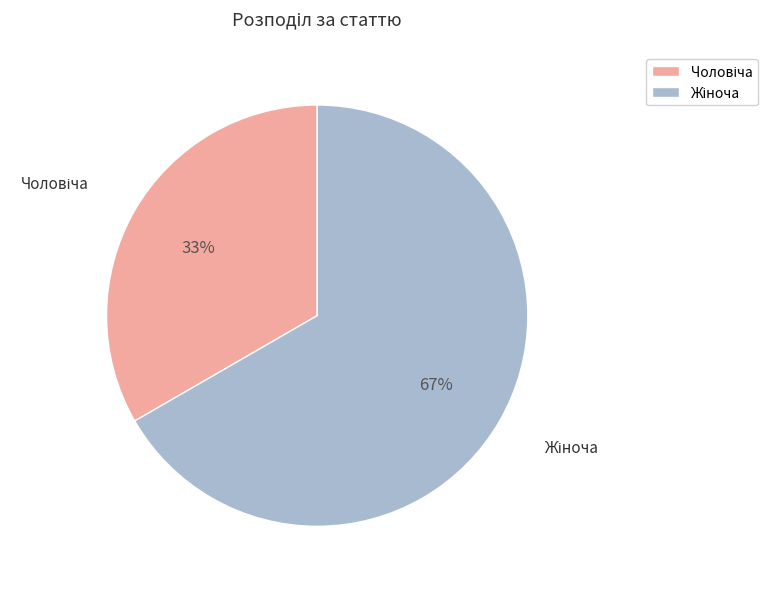

To the nearest percent, what is the average slice percentage?

50%